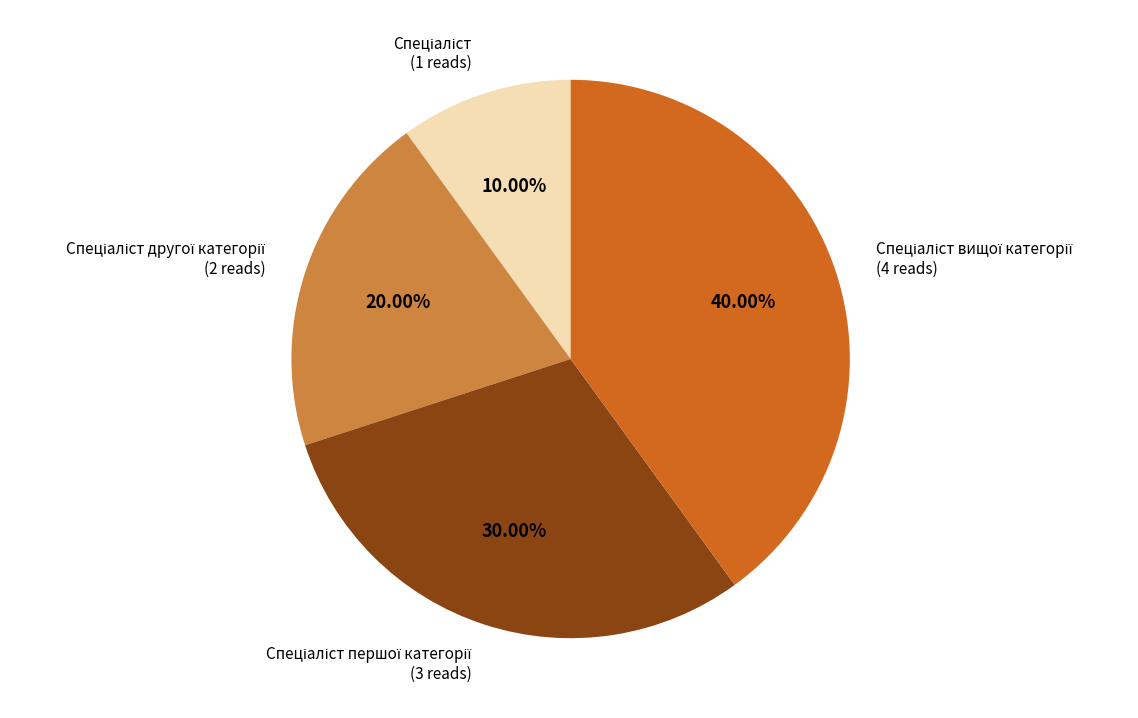

Does any single category account for the majority?

No